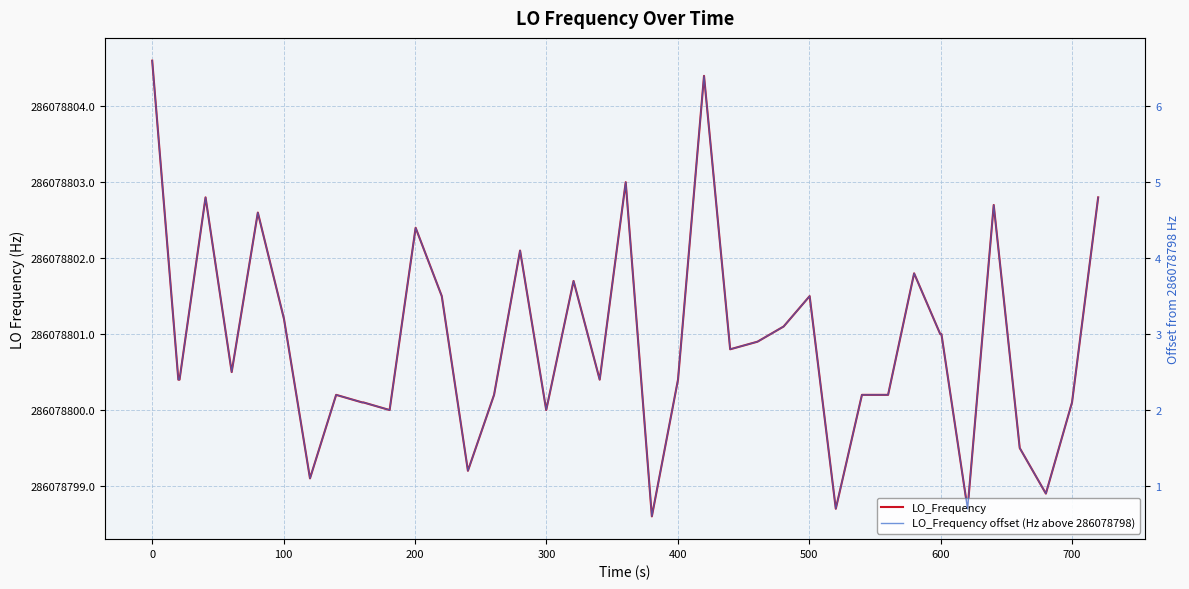

At 400, list the series in order from largest to smallest.

LO_Frequency, LO_Frequency offset (Hz above 286078798)